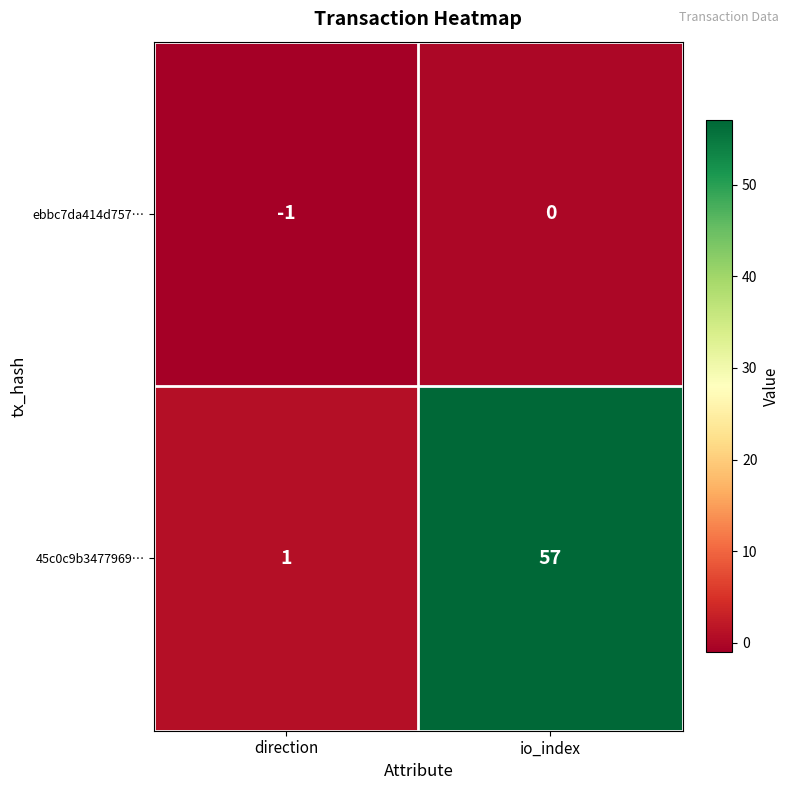

How many categories are shown in the chart?

2